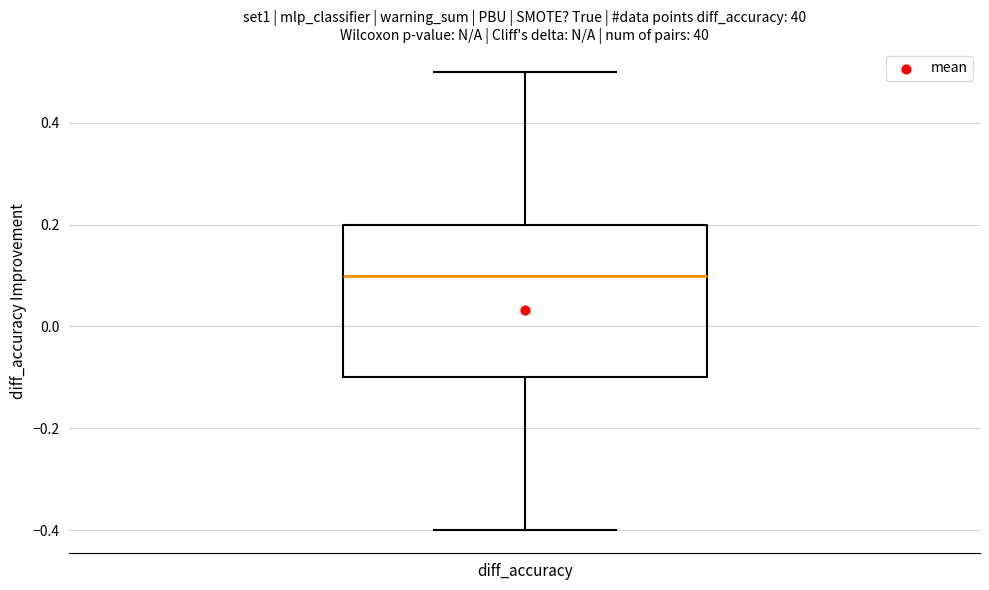

Where is the lower edge of the box for diff_accuracy on the y-axis? The values are not printed on the chart, so give them approximately, as read against the axis.

-0.1